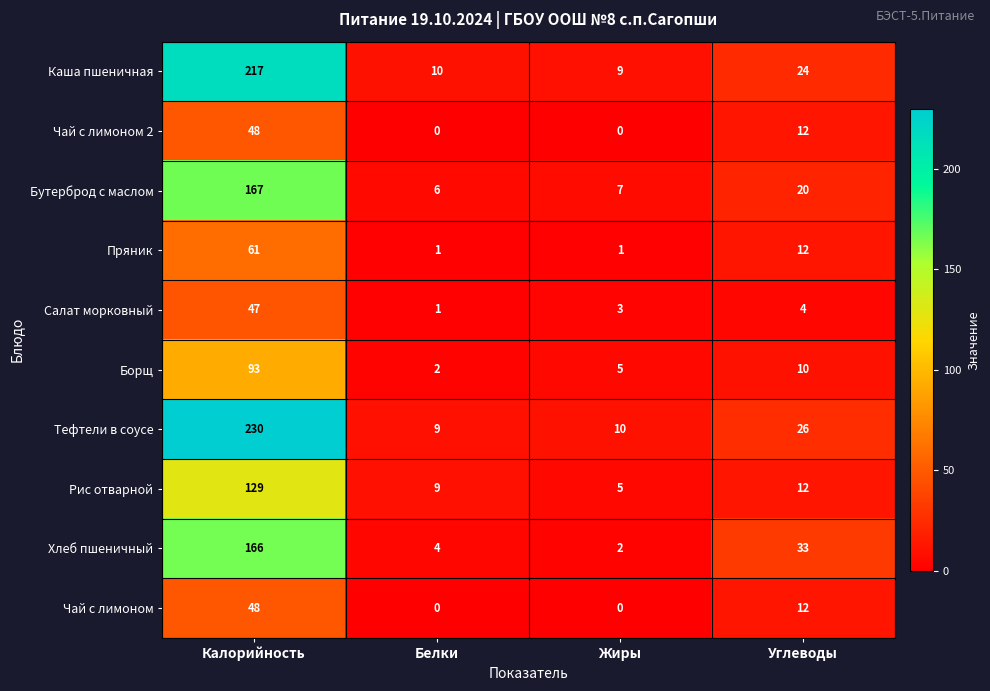

What is the maximum value for Тефтели в соусе?

230